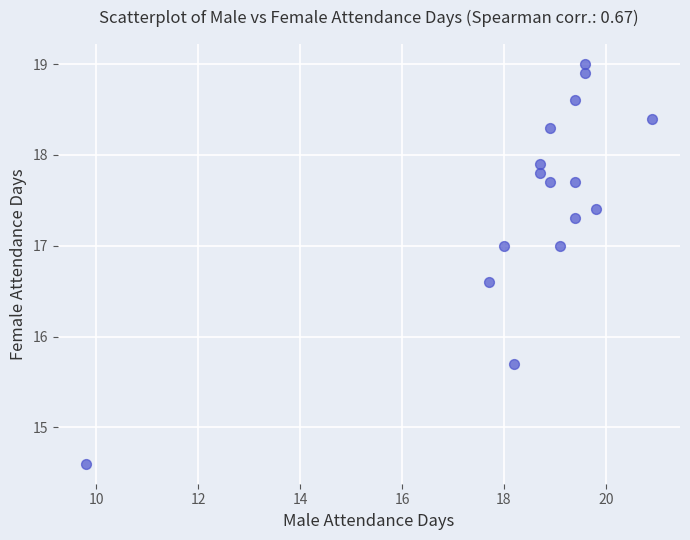

What Y value in the scatter plot is closest to 16?

15.7